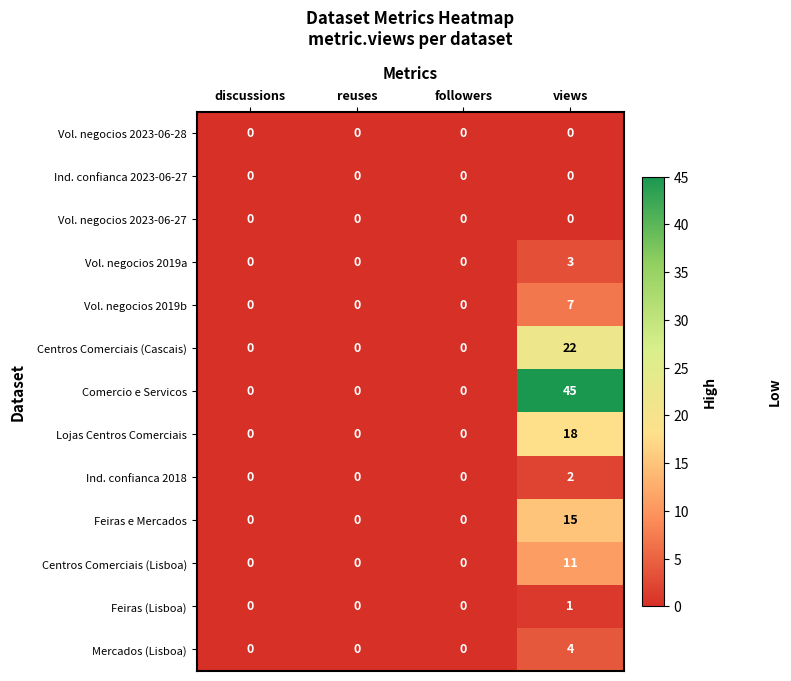

At which category does the chart reach its peak across all series?

views